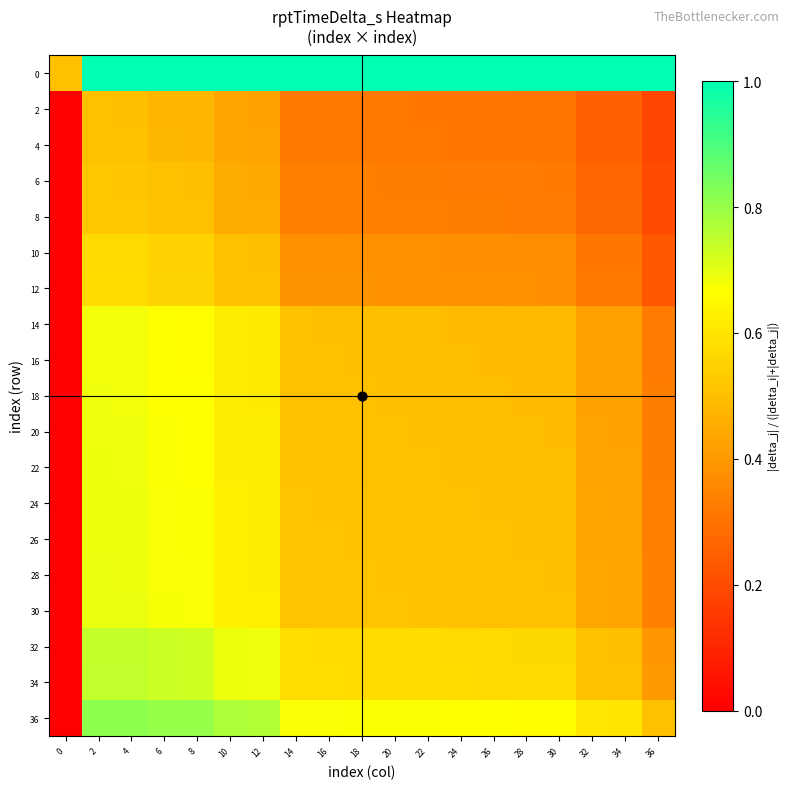

Between 36 and 4, which is larger?

36